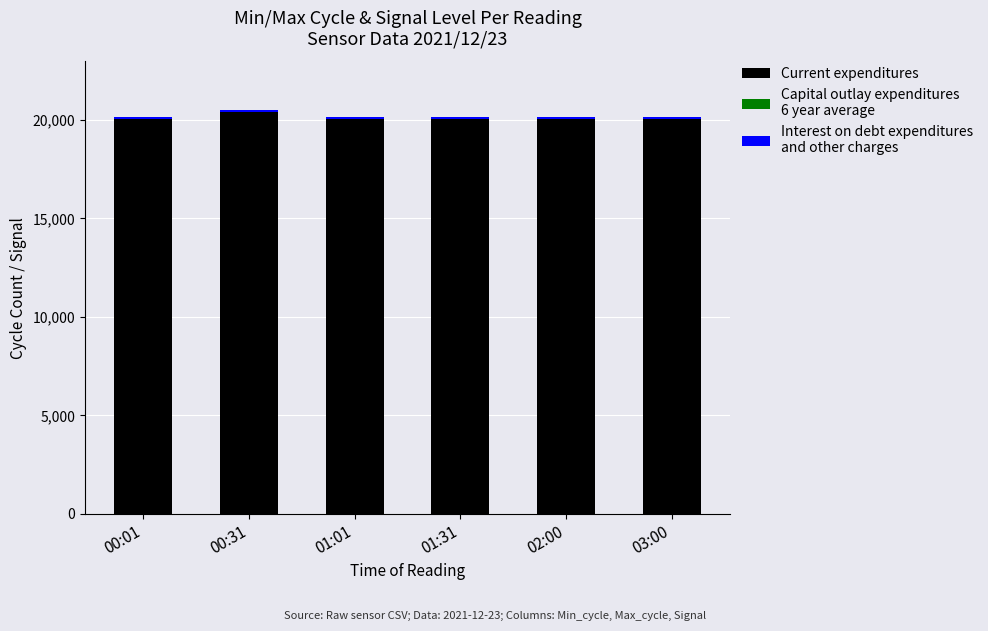

How many series are shown in this chart?

2